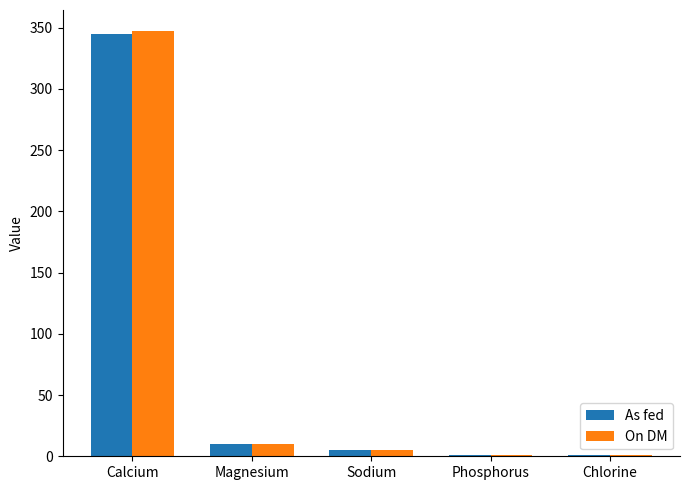

What is the approximate value of On DM at Calcium?

347.0